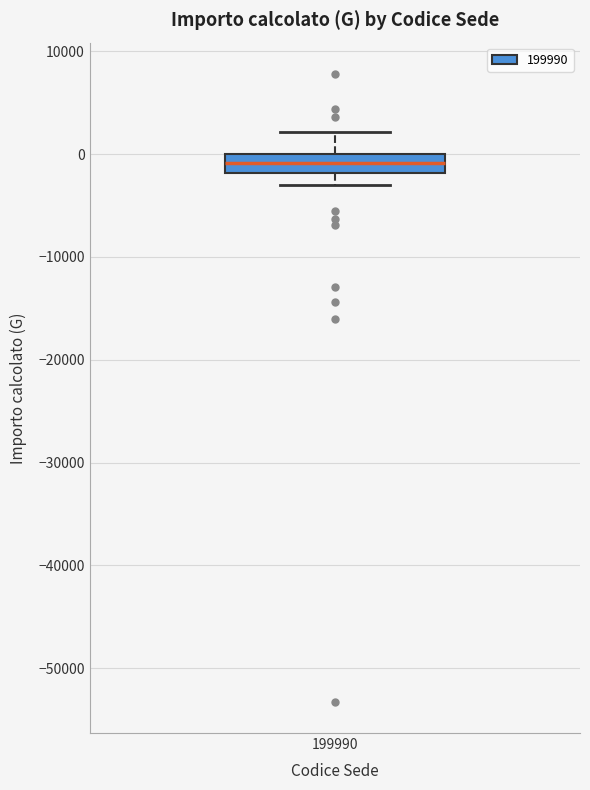

Where does the upper whisker of the box at x = 199990 end on the y-axis? The values are not printed on the chart, so give them approximately, as read against the axis.

2000